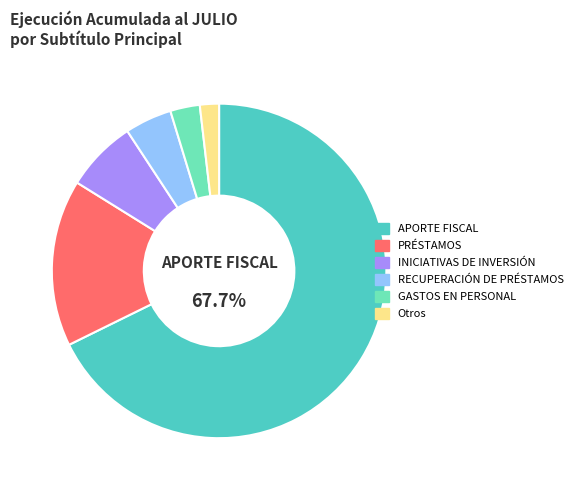

Is the sum of Otros and APORTE FISCAL greater than half?

Yes